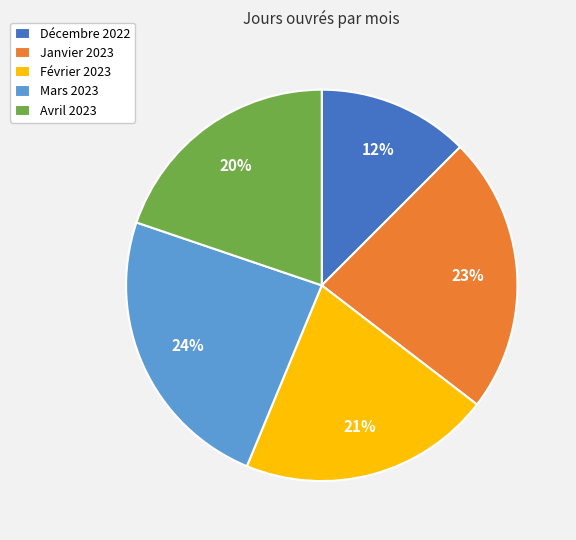

What percentage is the Mars 2023 slice, to the nearest percent?

24%